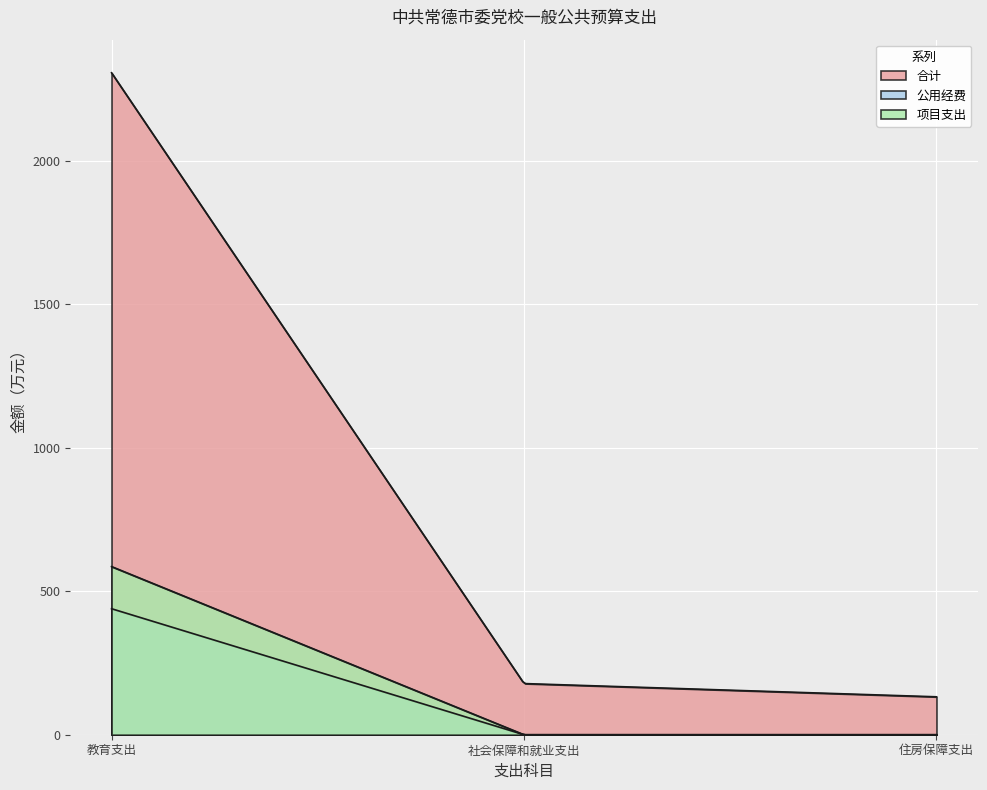

What is the value of the 项目支出 point at the 1st from the left?

585.8